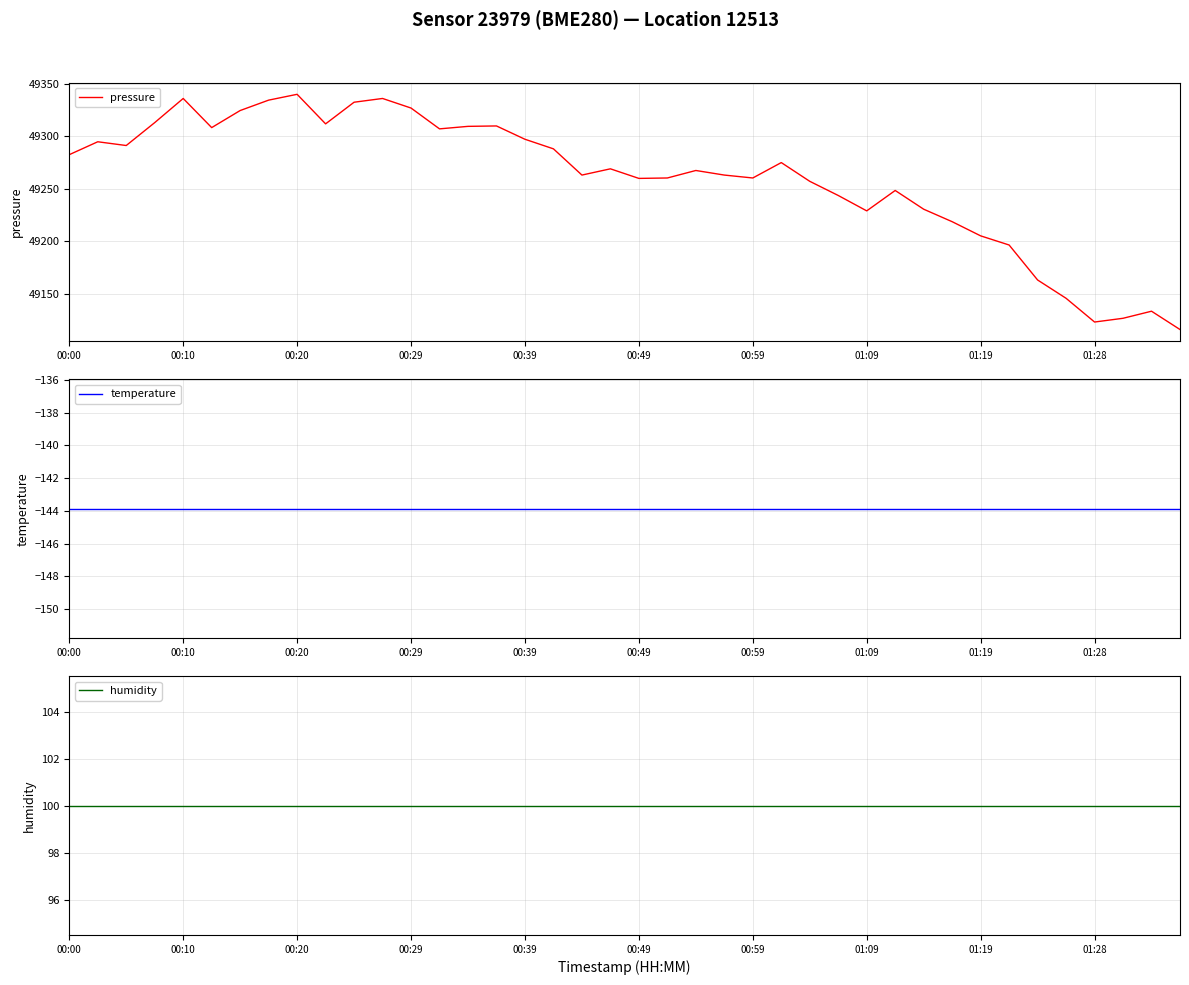

What is the value of the humidity point at the 38th from the left?

100.0